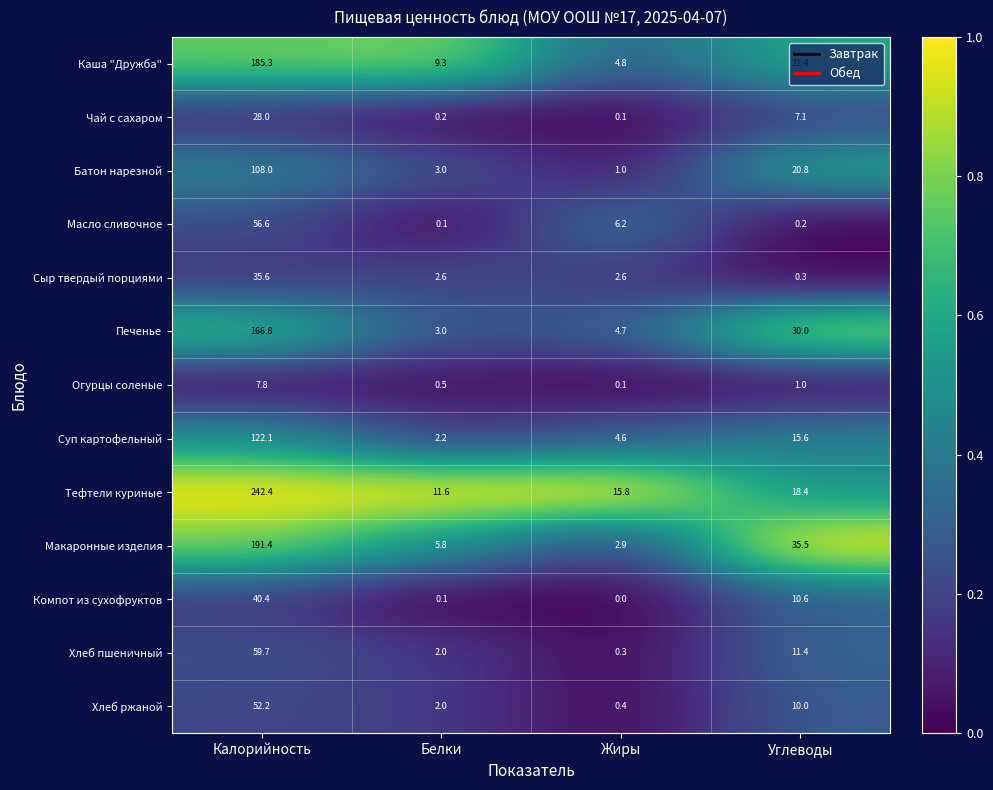

Between Белки and Жиры, which series saw the biggest shift?

Масло сливочное